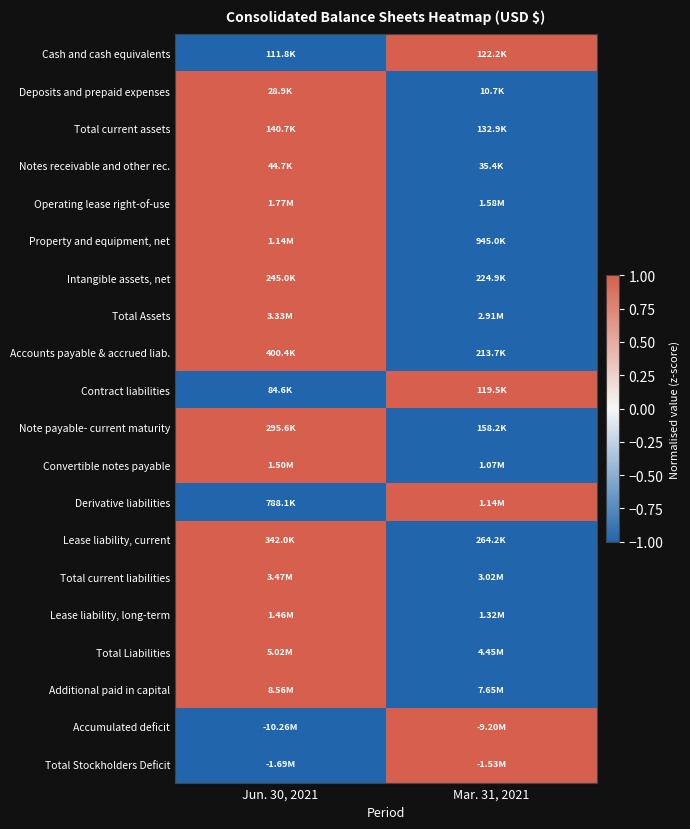

What is the smallest value displayed?

-1